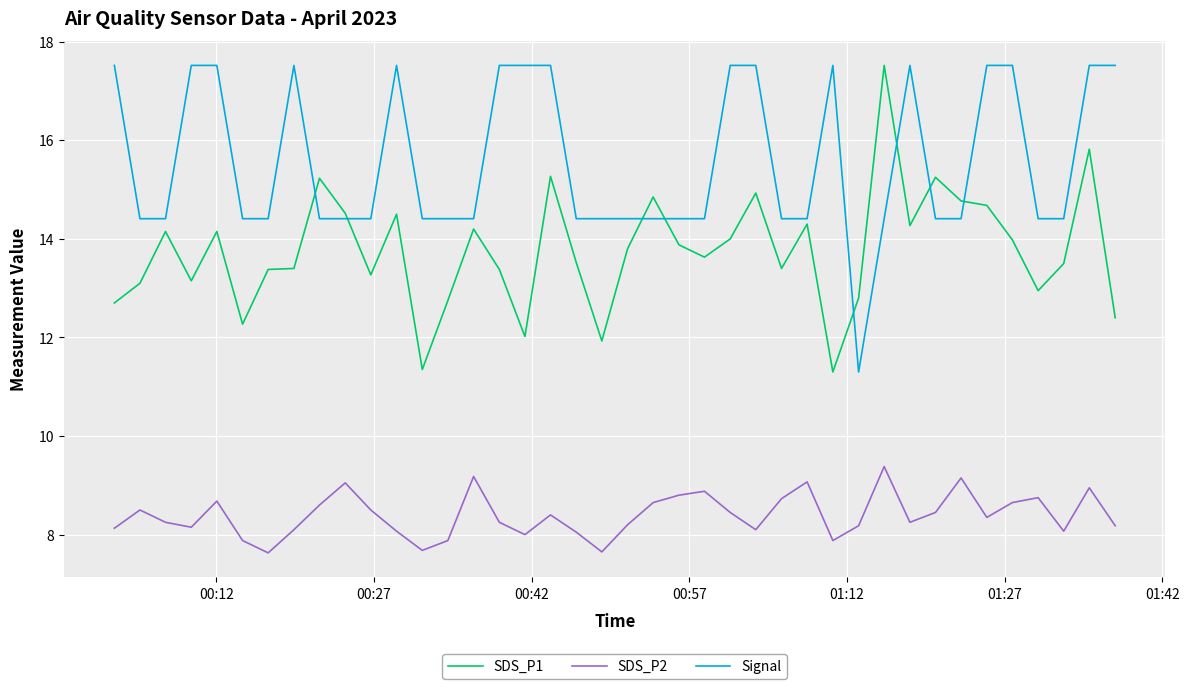

True or false: SDS_P2 and SDS_P1 intersect in this chart.

False